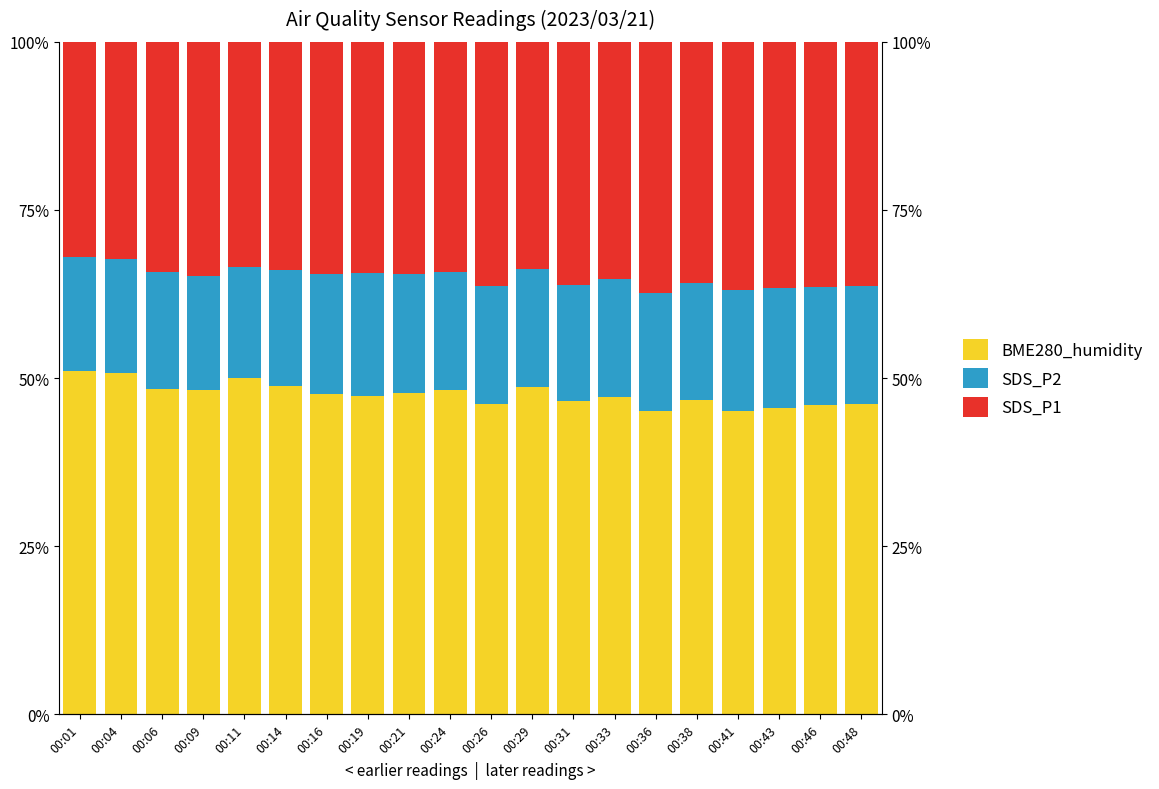

What is the difference between the SDS_P2 values at 00:26 and 00:21?

0.1